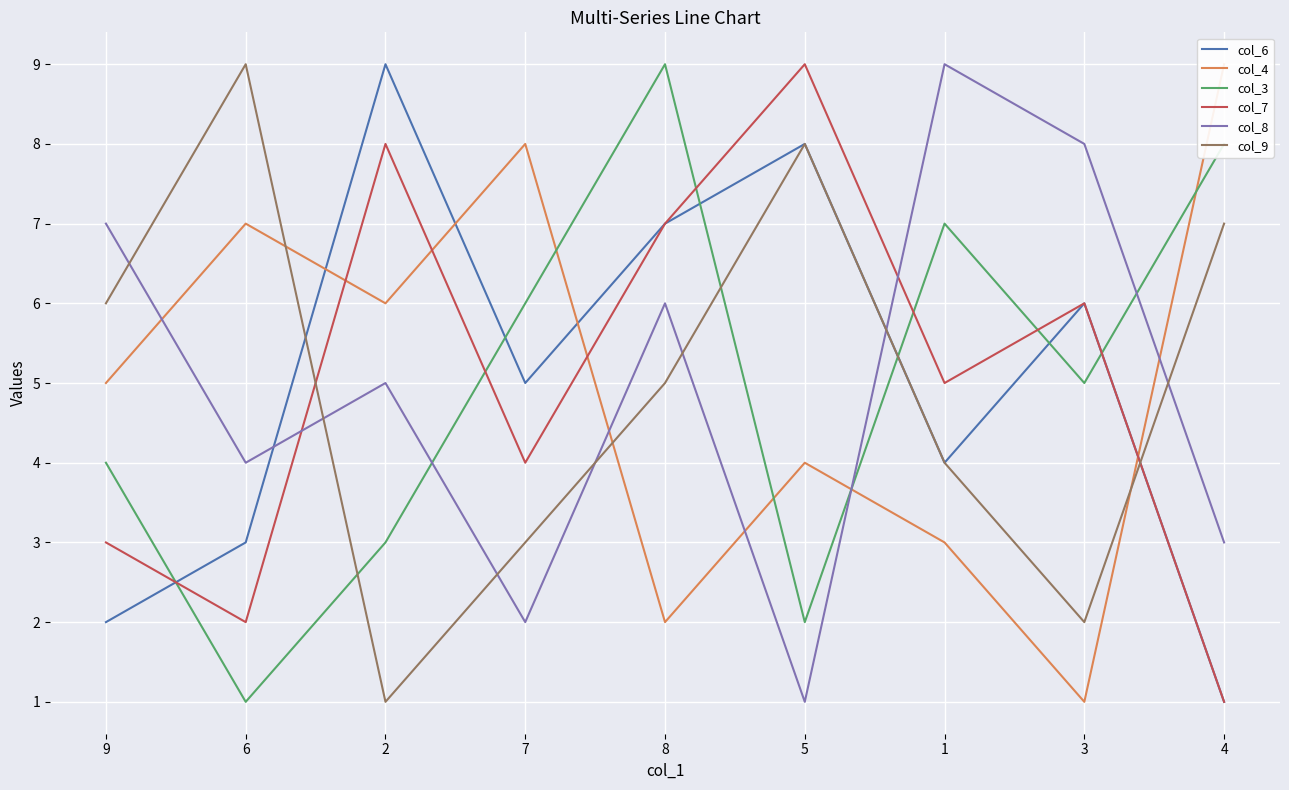

Reading left to right, what are all the values shown in this chart?

col_6: 9=2	6=3	2=9	7=5	8=7	5=8	1=4	3=6	4=1
col_4: 9=5	6=7	2=6	7=8	8=2	5=4	1=3	3=1	4=9
col_3: 9=4	6=1	2=3	7=6	8=9	5=2	1=7	3=5	4=8
col_7: 9=3	6=2	2=8	7=4	8=7	5=9	1=5	3=6	4=1
col_8: 9=7	6=4	2=5	7=2	8=6	5=1	1=9	3=8	4=3
col_9: 9=6	6=9	2=1	7=3	8=5	5=8	1=4	3=2	4=7